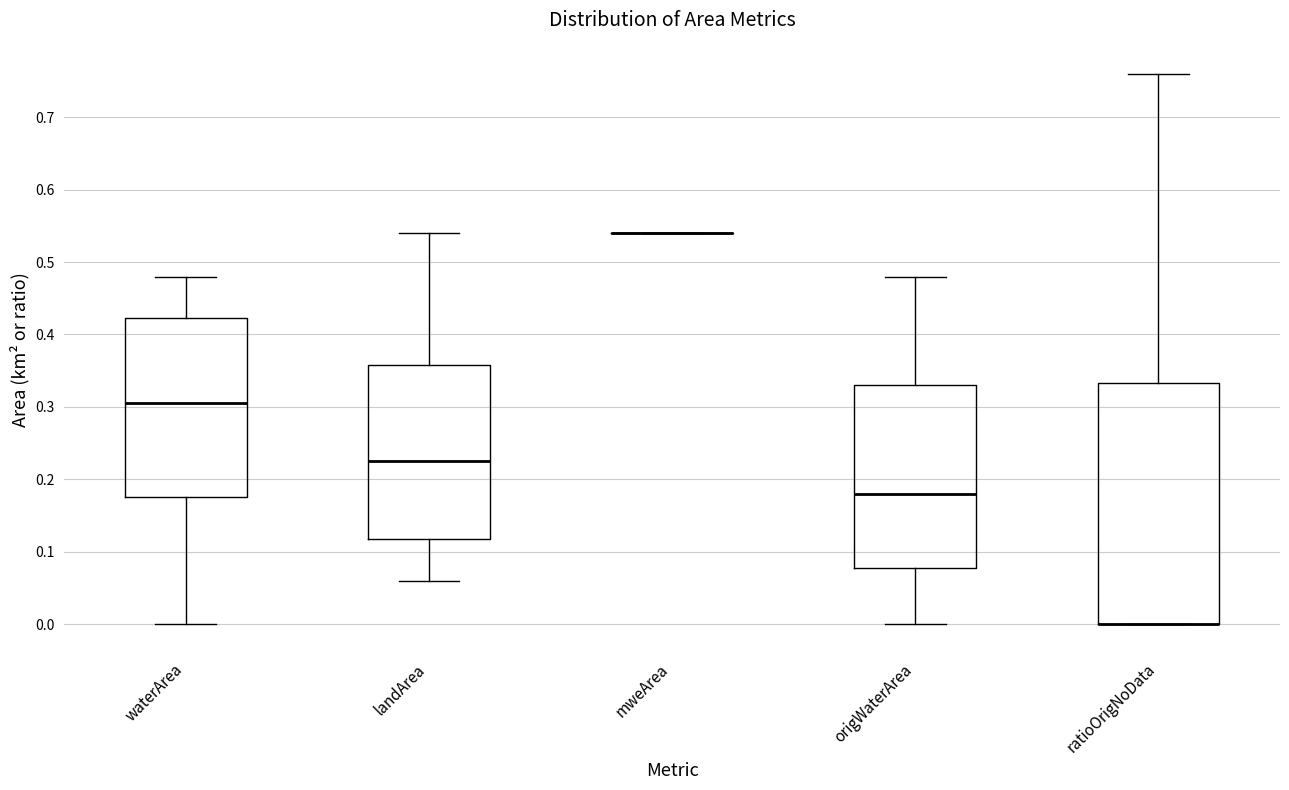

Reading left to right, transcribe this box plot: for each box, give where its median line is, the range the box spans, and where its two whiskers end, as read against the y-axis. The values are not printed on the chart, so give them approximately, as read against the axis.

waterArea: median 0.31, box 0.18 to 0.42, whiskers 0.00 to 0.48
landArea: median 0.23, box 0.12 to 0.36, whiskers 0.06 to 0.54
mweArea: box collapsed to a line at 0.54, whiskers 0.54 to 0.54
origWaterArea: median 0.18, box 0.08 to 0.33, whiskers 0.00 to 0.48
ratioOrigNoData: median 0.00 (drawn on the box's lower edge), box 0.00 to 0.33, whiskers 0.00 to 0.76